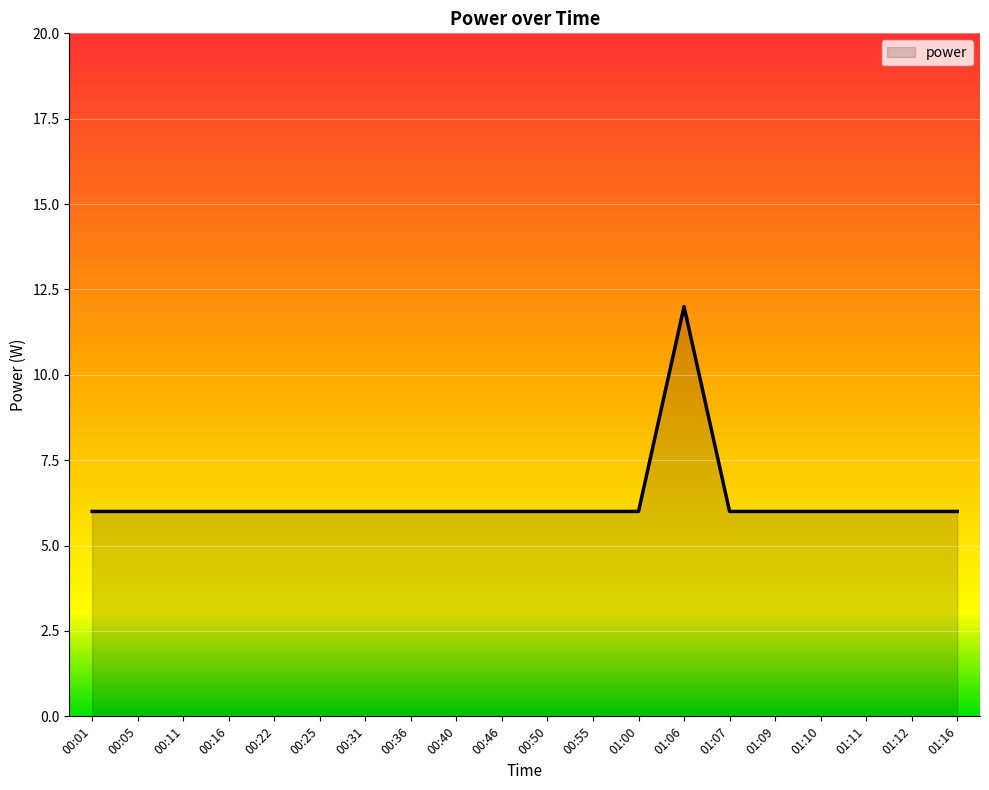

Approximately how many times larger is the value at 00:46 compared to 00:55?

1.0